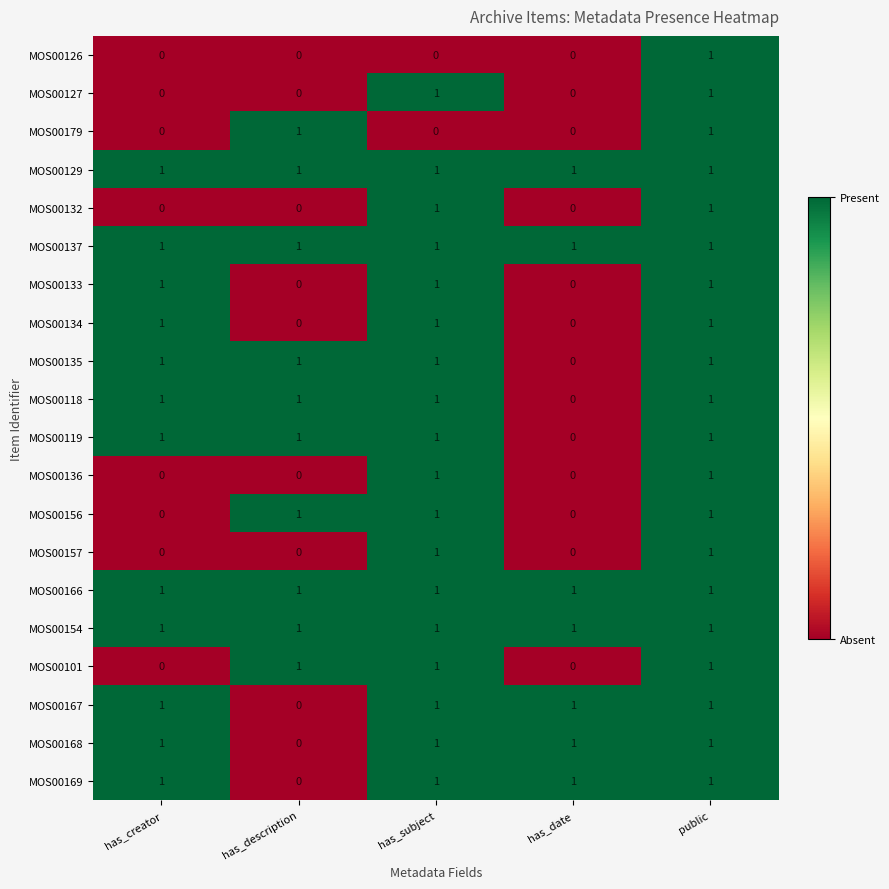

Is it true that MOS00119 equals 1 at public?

True